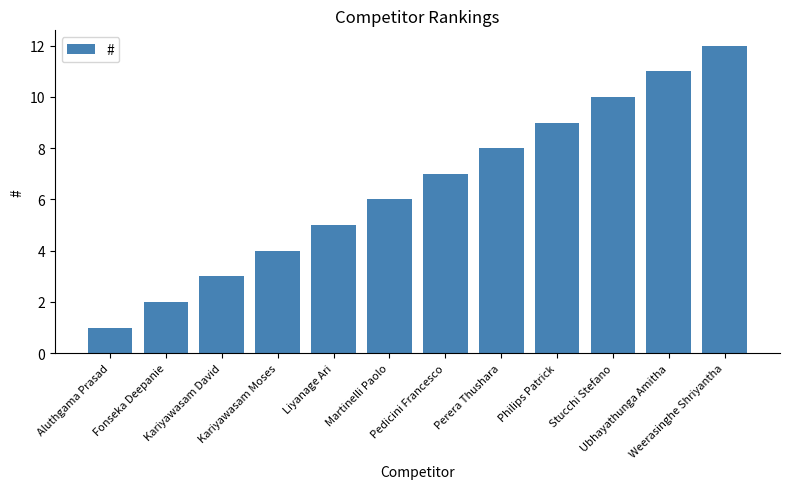

The chart shows a value of 17 at Ubhayathunga Amitha. True or false?

False